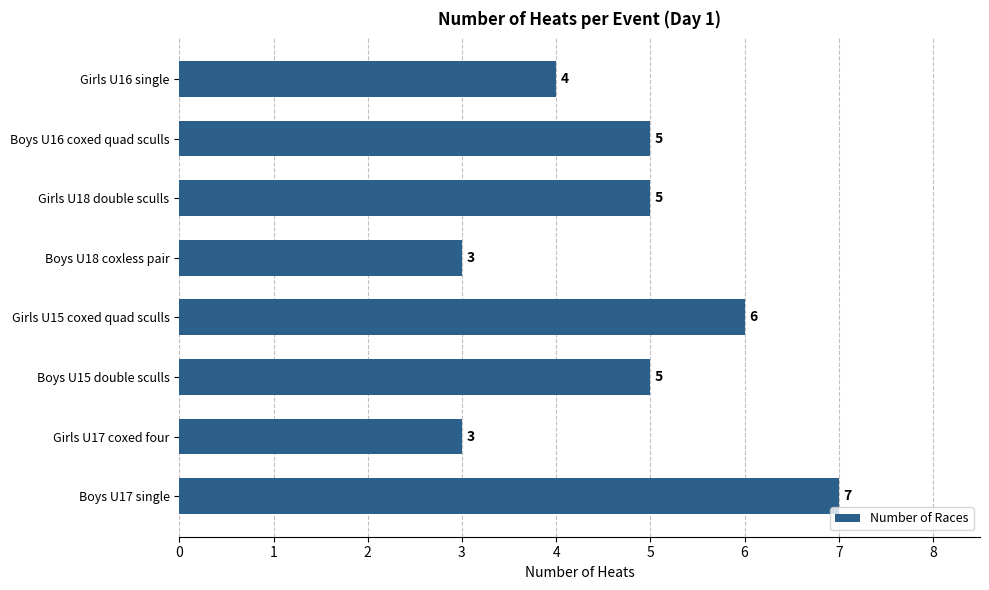

At which category does the chart reach its peak across all series?

Boys U17 single